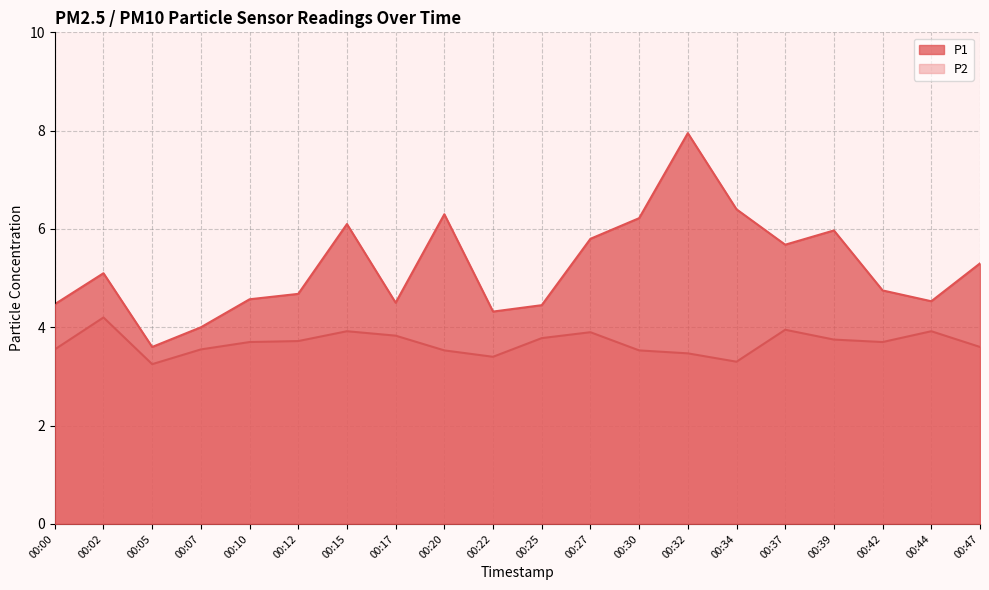

At 00:37, list the series in order from largest to smallest.

P1, P2